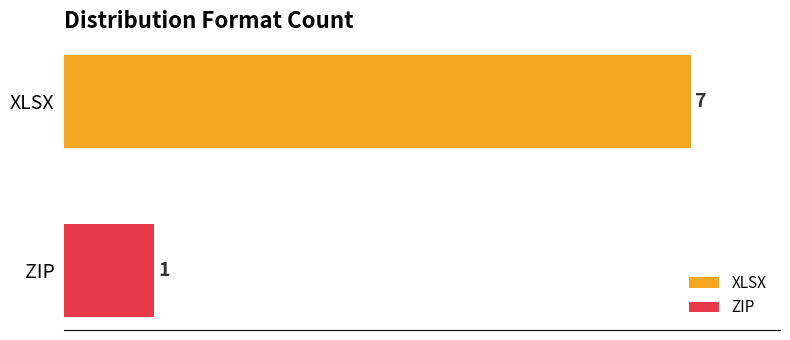

True or false: the data shows 10 at XLSX.

False